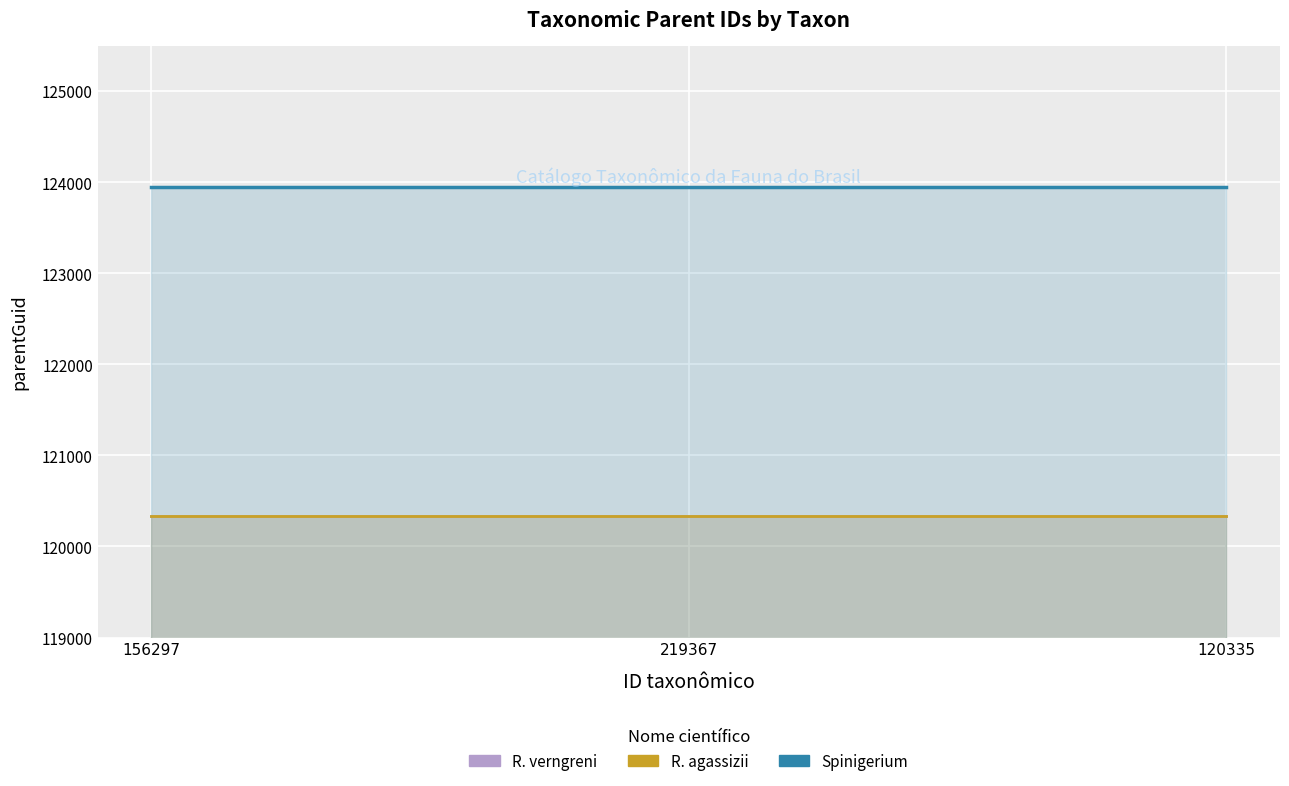

At which category does the chart reach its peak across all series?

156297